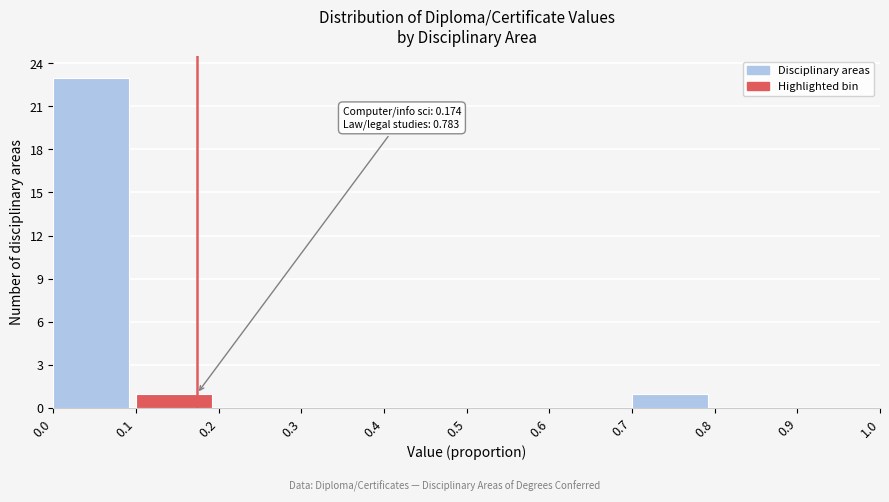

Which range on the x-axis has the tallest bar?

0.0 to 0.1